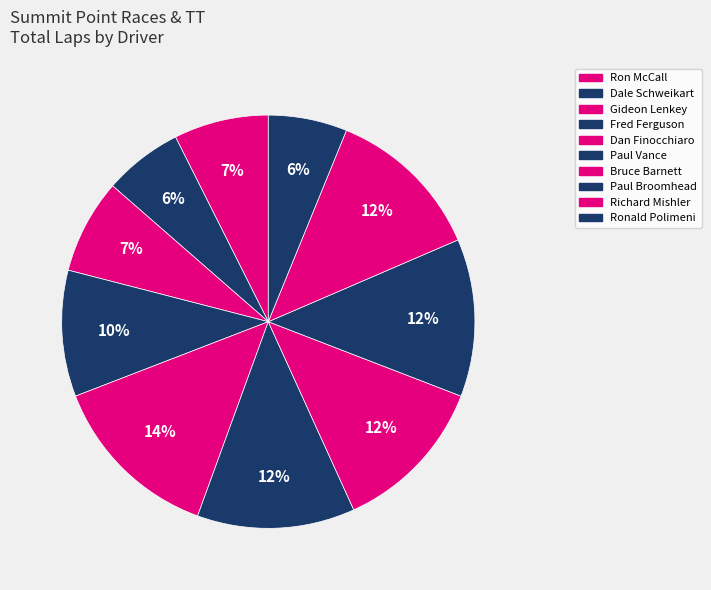

Which slice is the largest?

Dan Finocchiaro